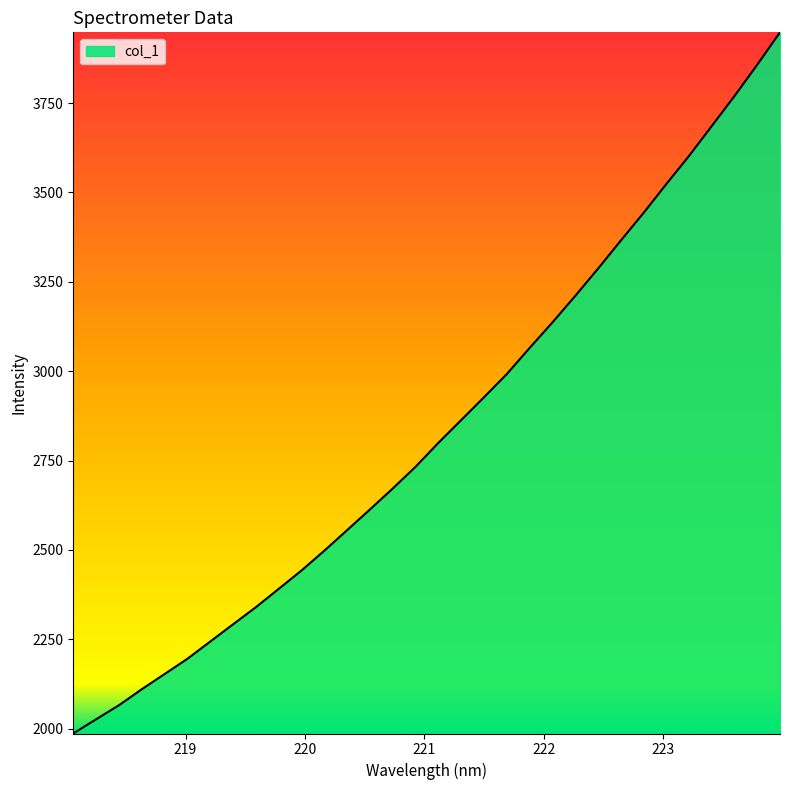

What is the difference between the maximum and minimum values?

1961.4